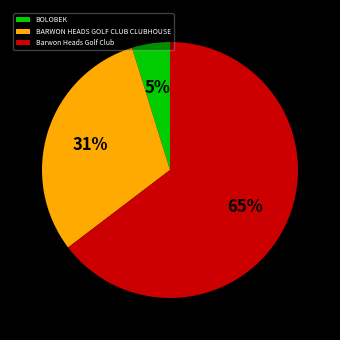

Which category has the smallest portion of the pie?

BOLOBEK